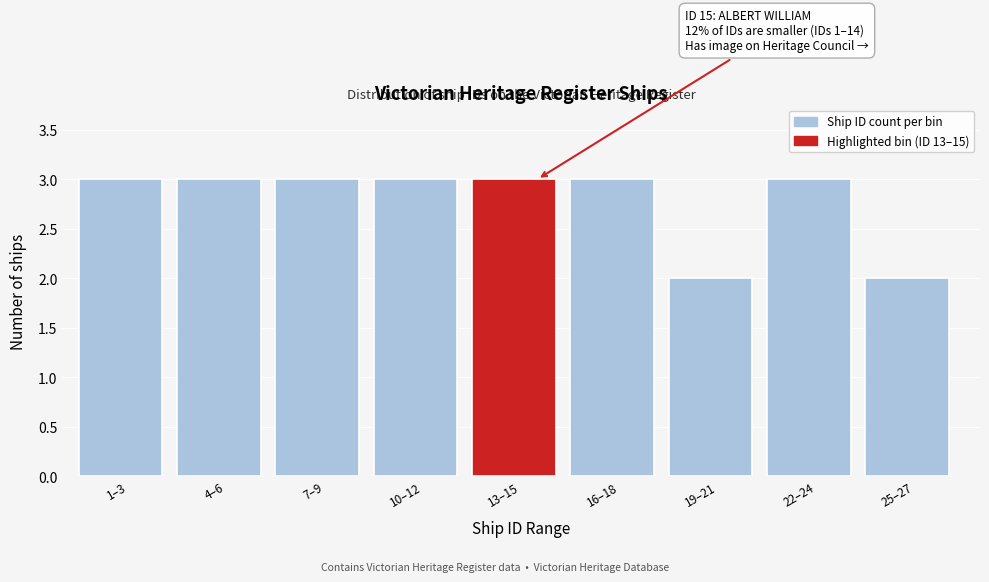

Reading left to right, transcribe all the data shown in this chart.

1–3=3	4–6=3	7–9=3	10–12=3	13–15=3	16–18=3	19–21=2	22–24=3	25–27=2